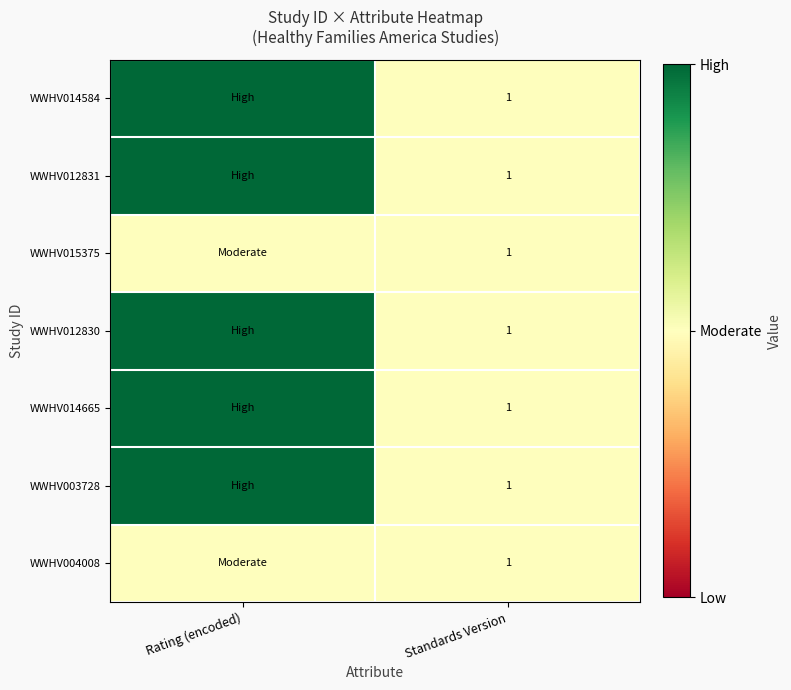

Is it true that WWHV003728 equals 1 at Standards Version?

True